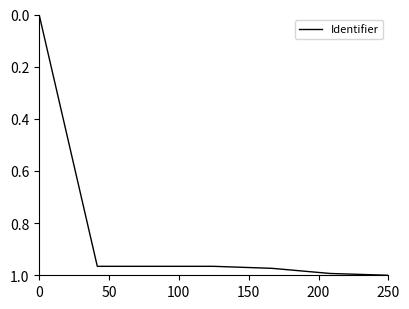

What is the average value?

0.8